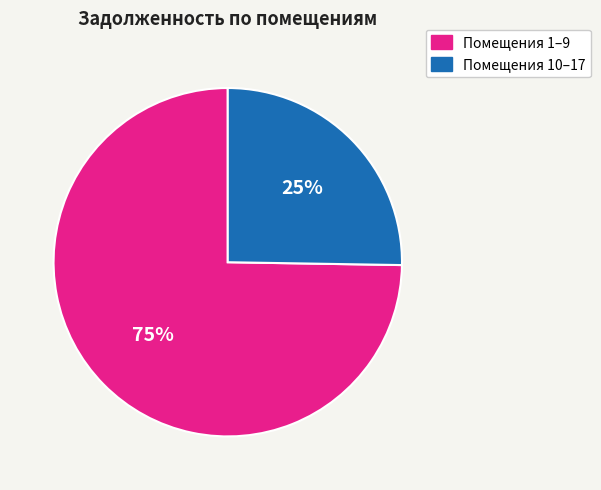

Is there a majority slice in this chart?

Yes